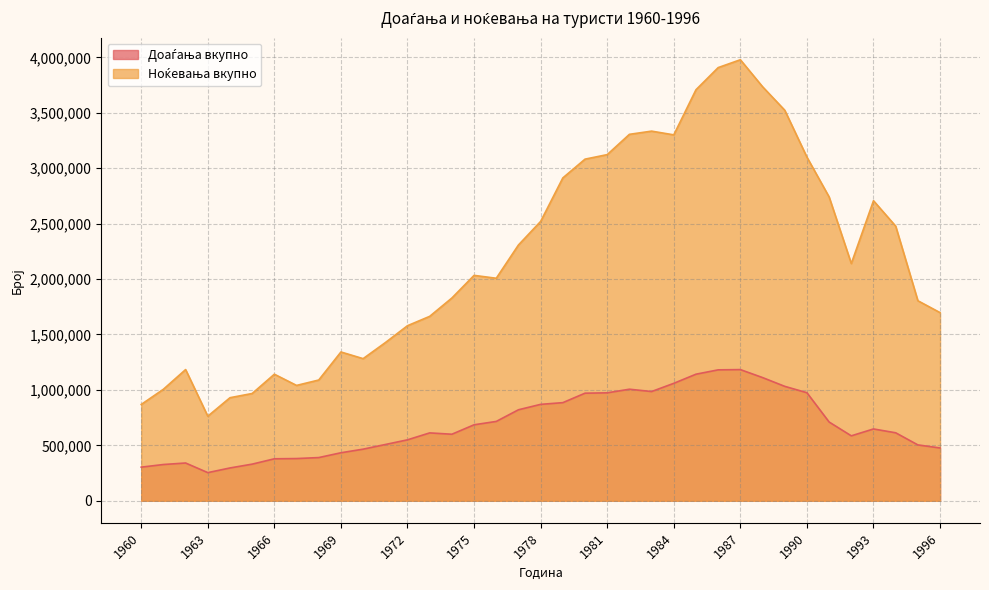

Rank the series by their maximum value, from lowest to highest.

Доаѓања вкупно, Ноќевања вкупно